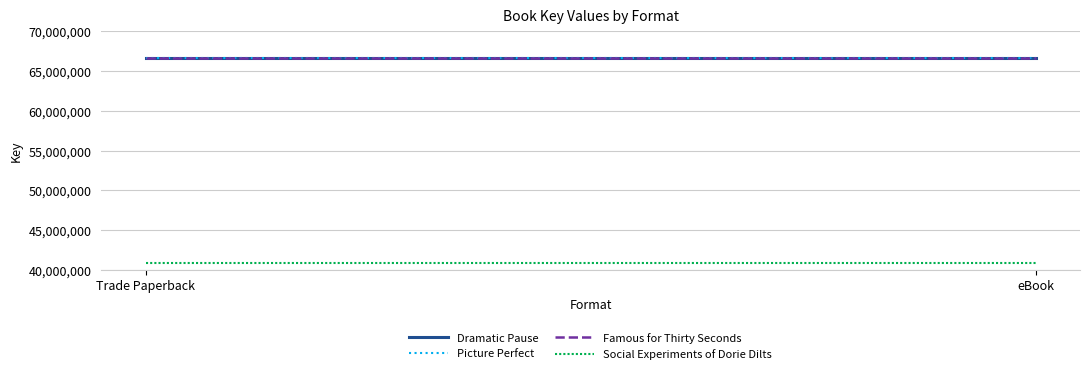

What are all the series names shown in the legend?

Dramatic Pause, Picture Perfect, Famous for Thirty Seconds, Social Experiments of Dorie Dilts